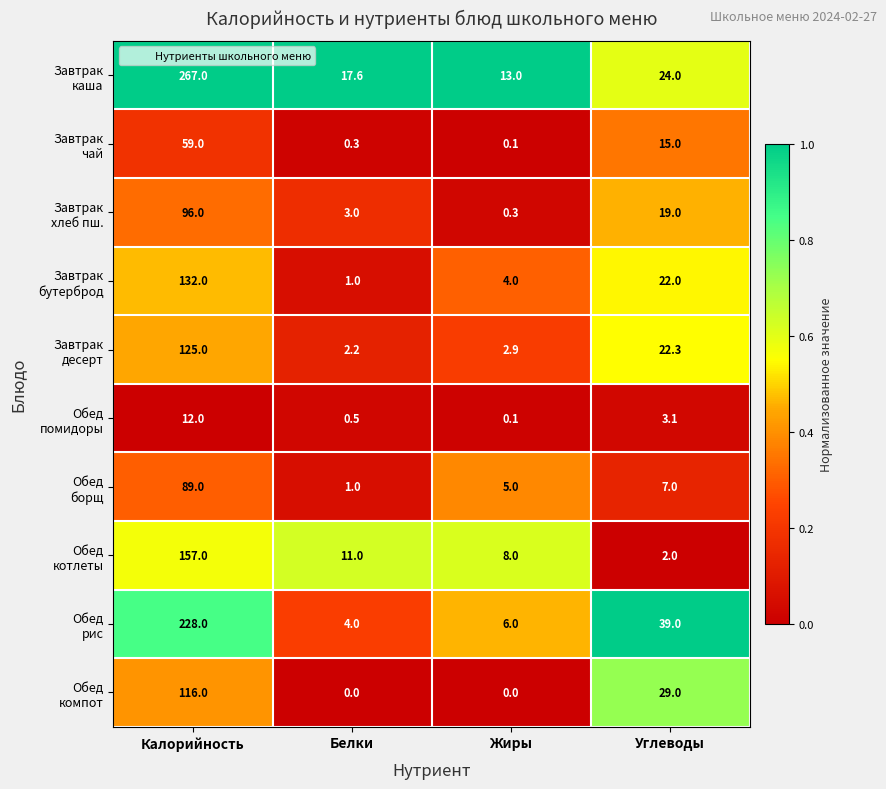

What is the spread (max minus min) of values at Углеводы?

37.0